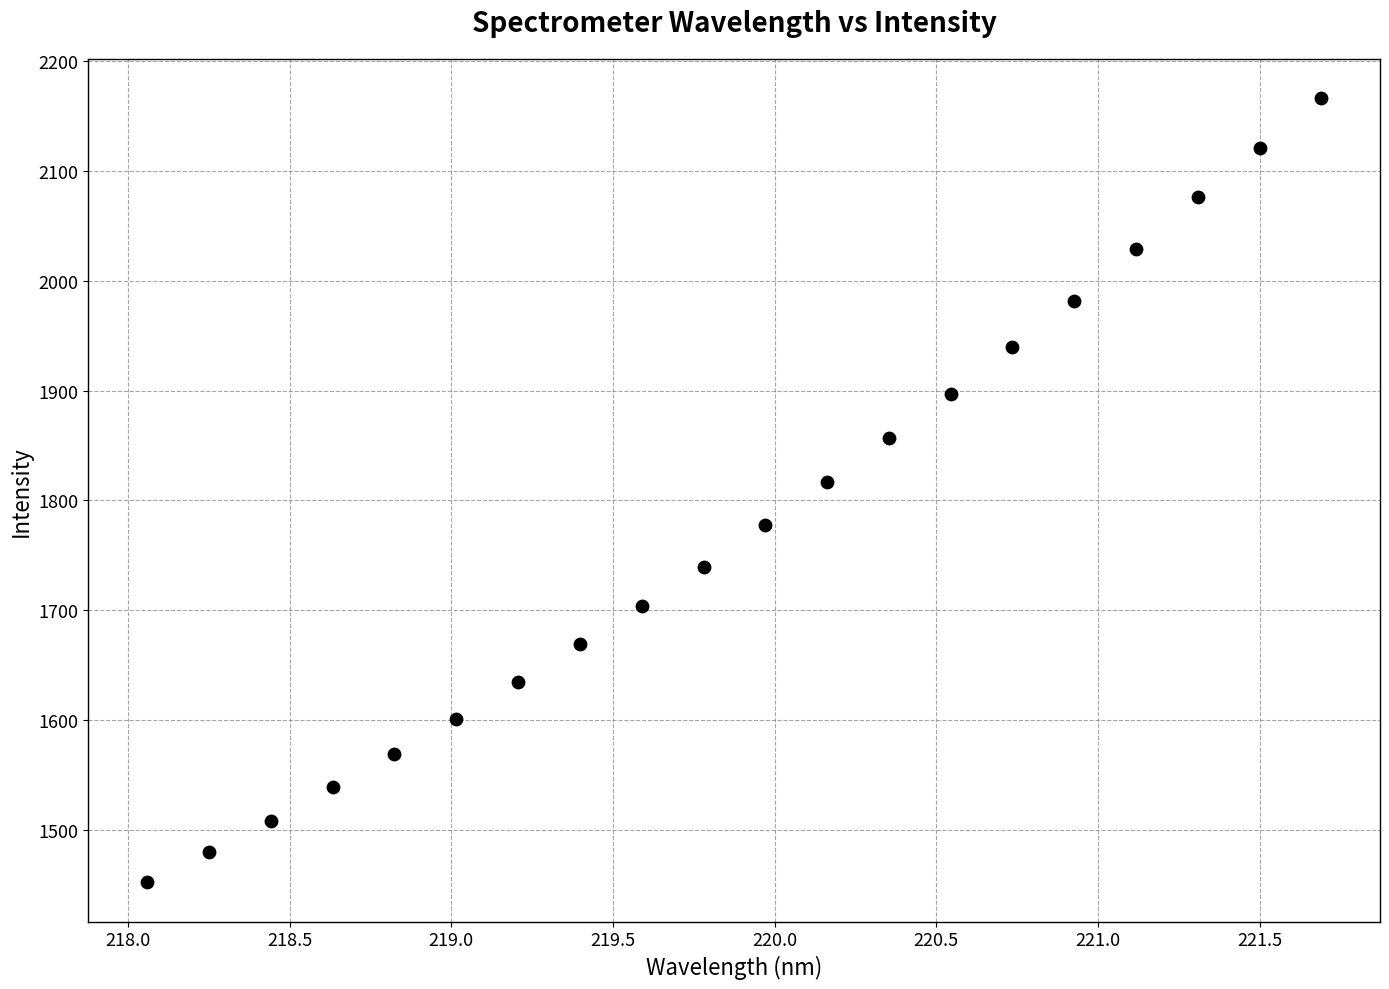

What is the range of Y values (max minus min)?

714.6